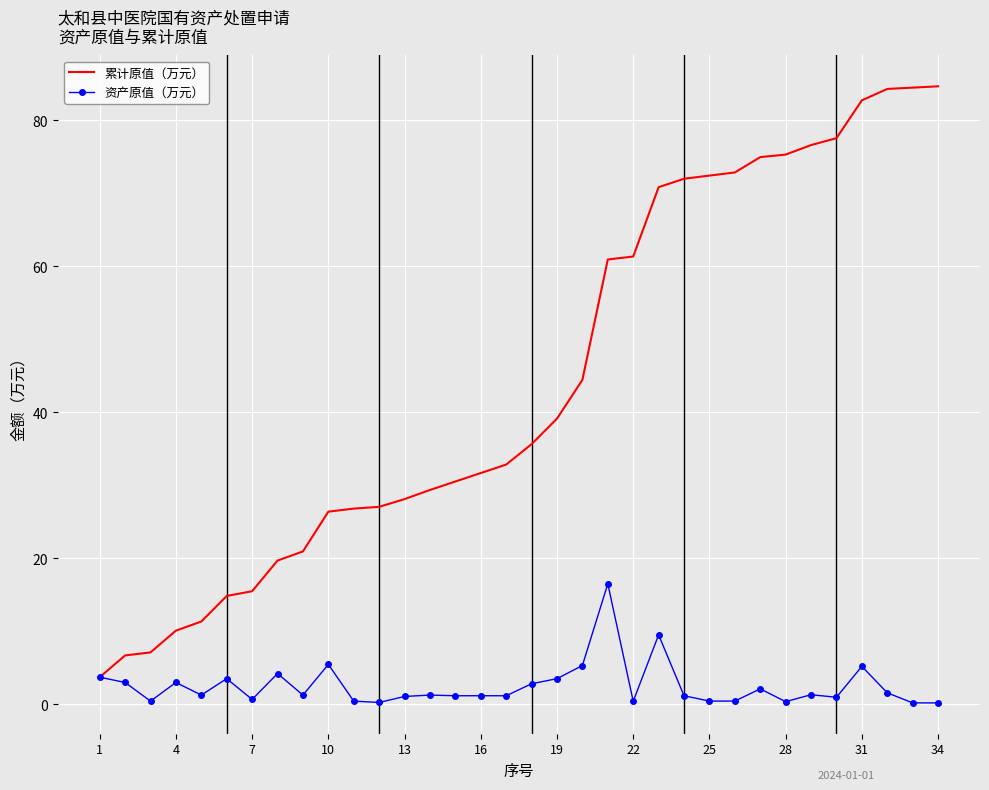

What is the highest value of the 累计原值（万元） series?

84.7